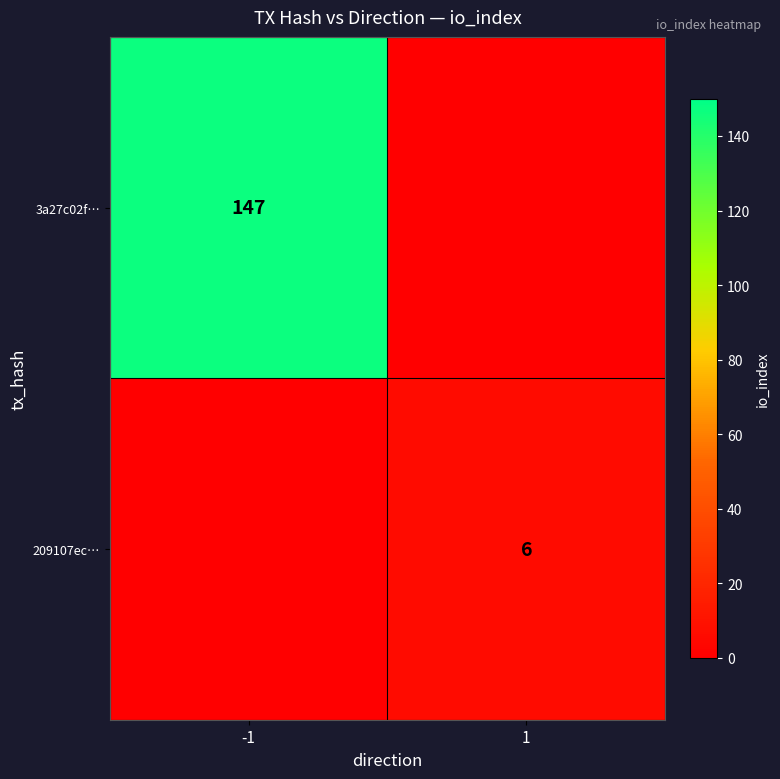

Which series has the largest range (max minus min)?

3a27c02f…